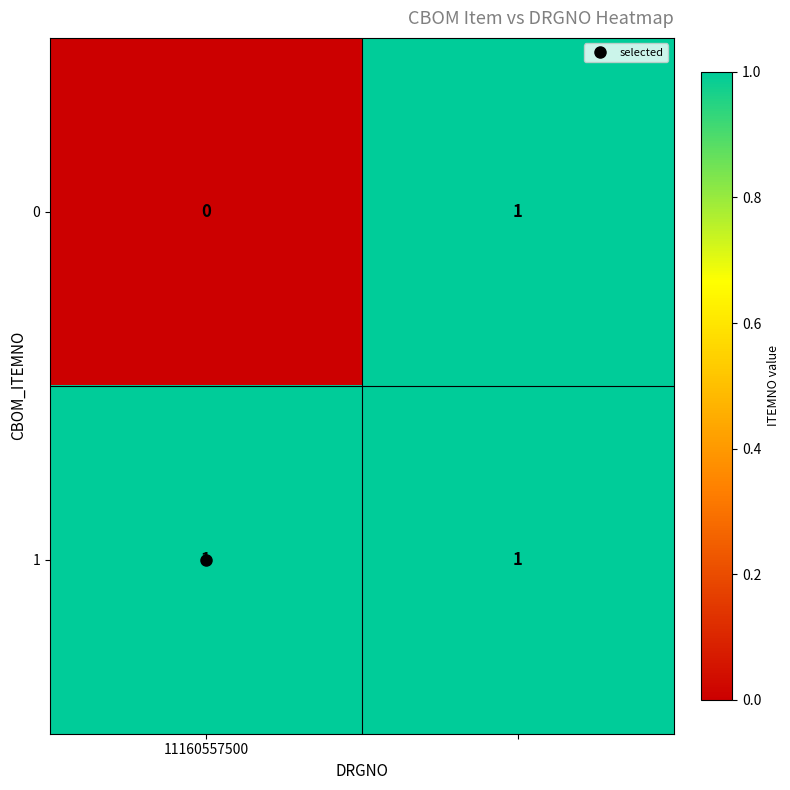

List the series in order of their overall mean, lowest first.

0, 1